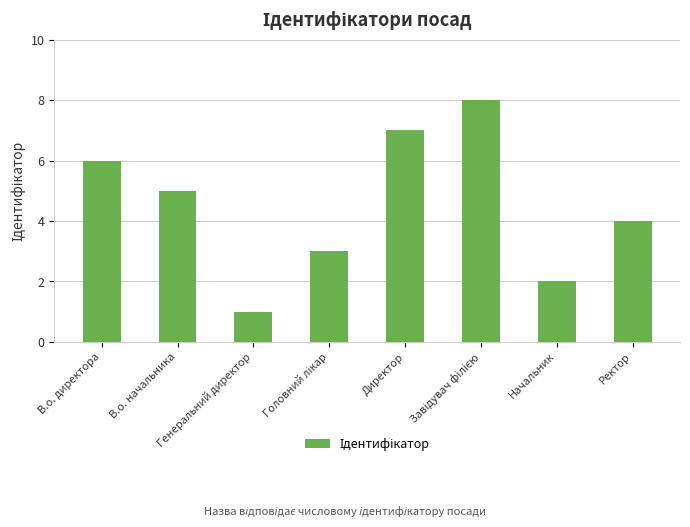

What is the difference between the maximum and second lowest values?

6